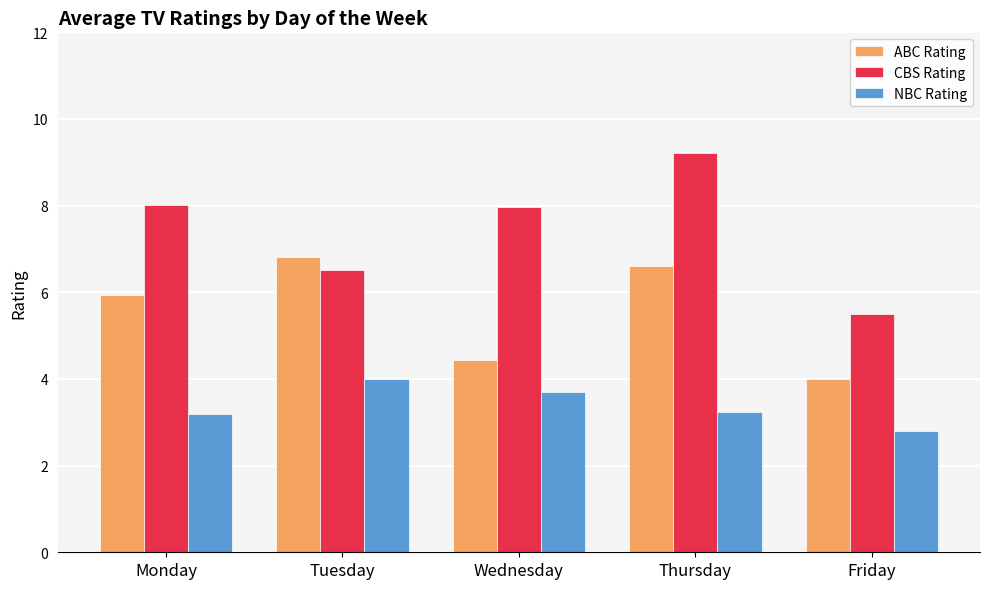

Reading left to right, extract all data points from this chart.

ABC Rating: Monday=5.9	Tuesday=6.8	Wednesday=4.4	Thursday=6.6	Friday=4.0
CBS Rating: Monday=8.0	Tuesday=6.5	Wednesday=8.0	Thursday=9.2	Friday=5.5
NBC Rating: Monday=3.2	Tuesday=4.0	Wednesday=3.7	Thursday=3.2	Friday=2.8